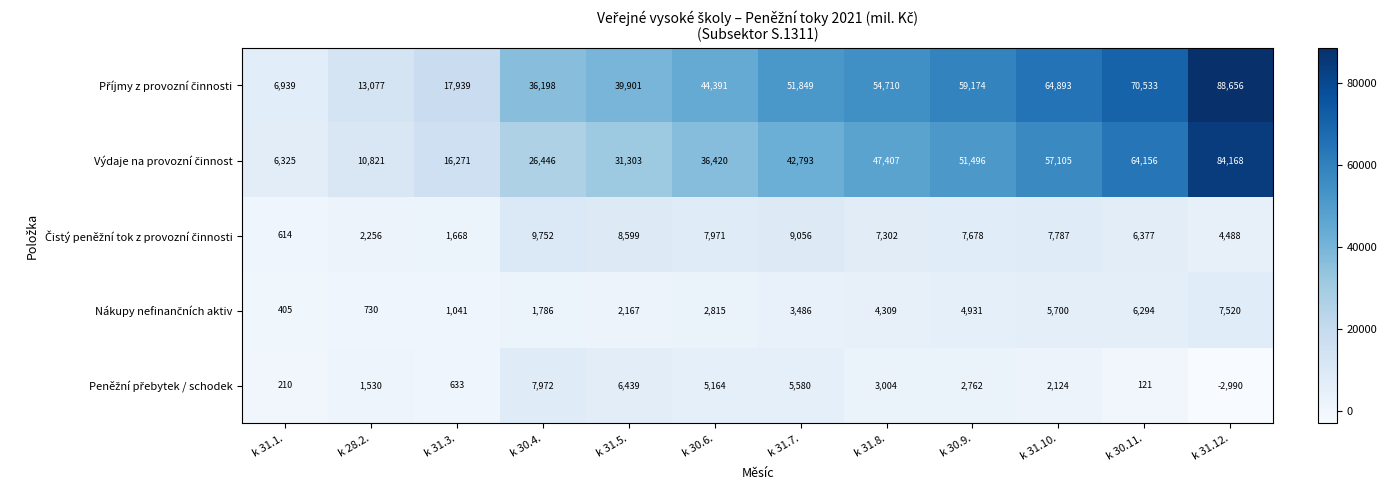

At how many categories does at least one series exceed 32511?

9